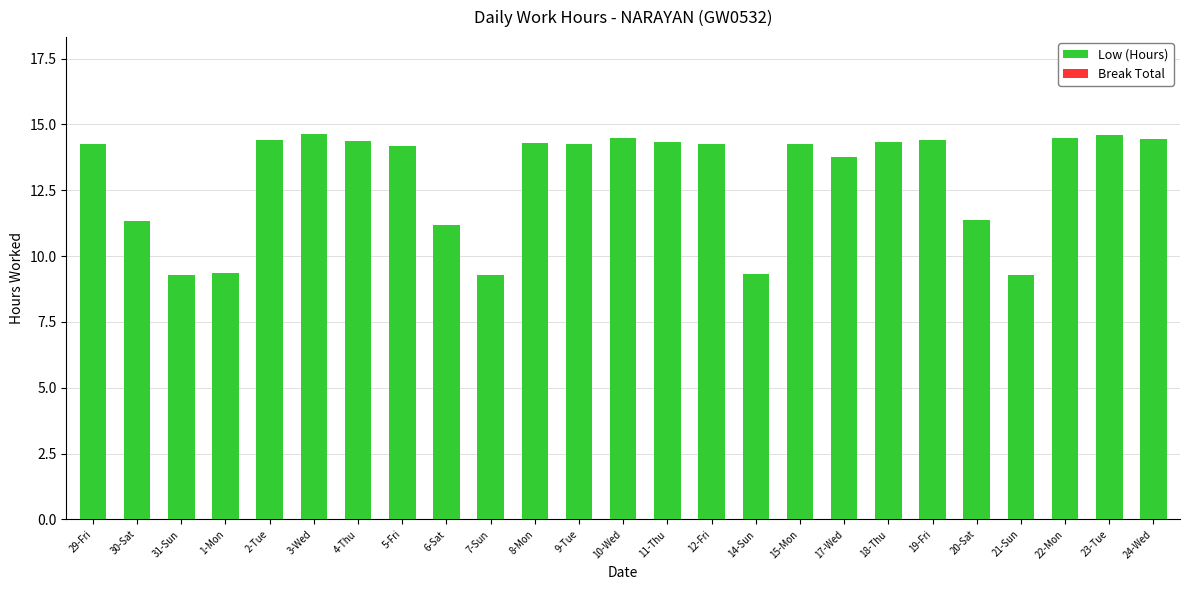

What is the greatest value displayed?

14.7